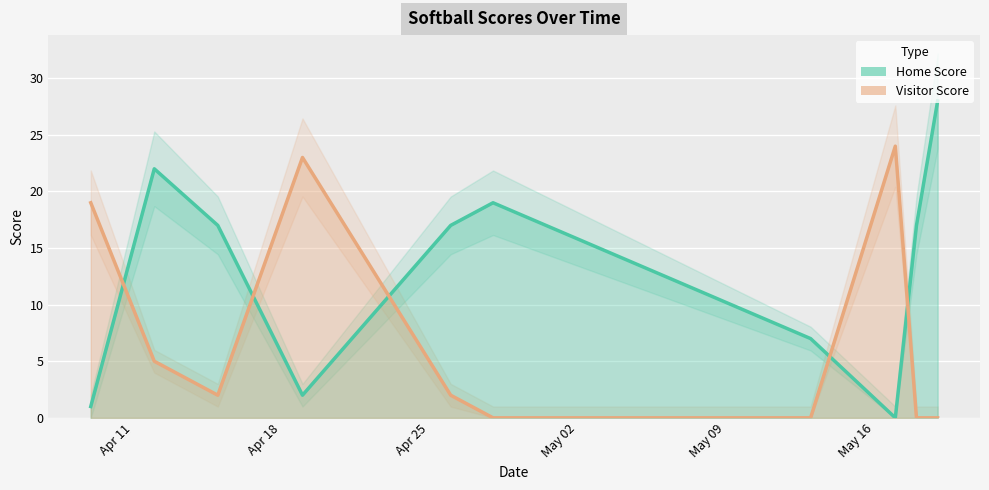

Rank the series by their average value, from highest to lowest.

Home Score, Visitor Score